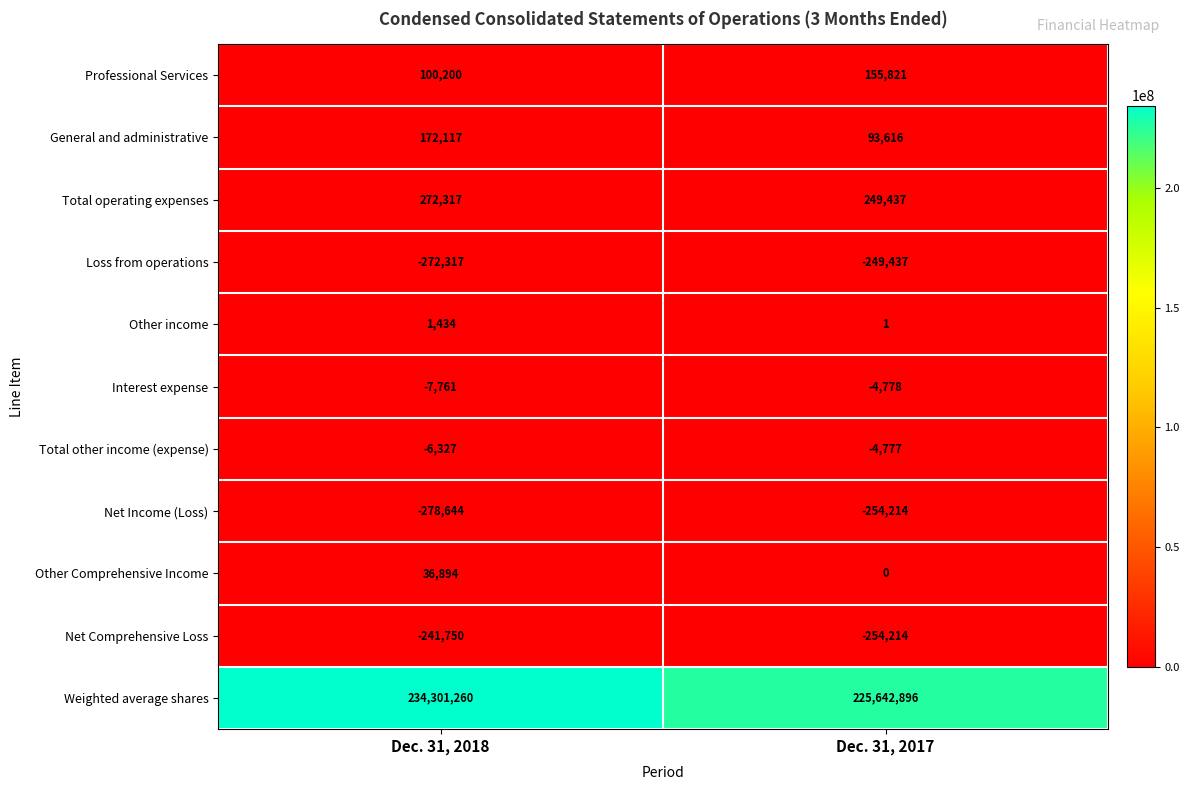

List the series in order of their peak value, highest first.

Weighted average shares, Total operating expenses, General and administrative, Professional Services, Other Comprehensive Income, Other income, Total other income (expense), Interest expense, Net Comprehensive Loss, Loss from operations, Net Income (Loss)